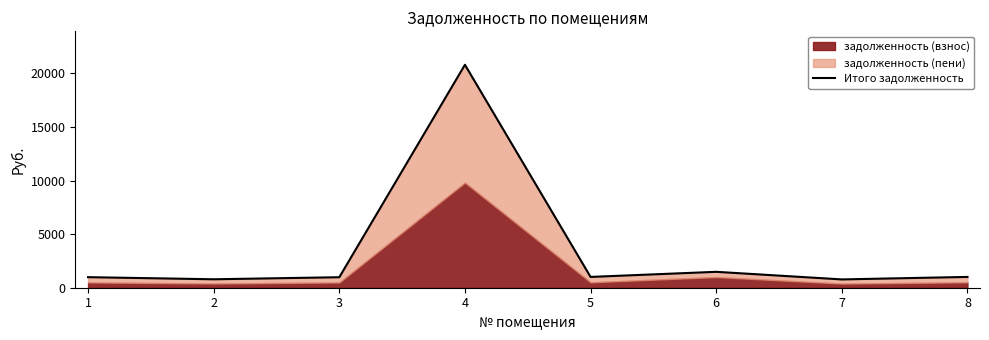

What is the smallest value displayed?

774.4